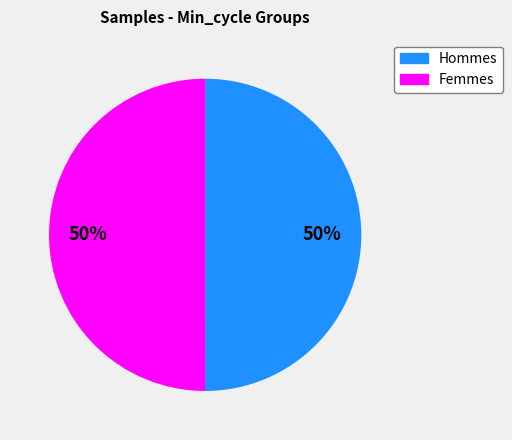

To the nearest percent, what is the average slice percentage?

50%